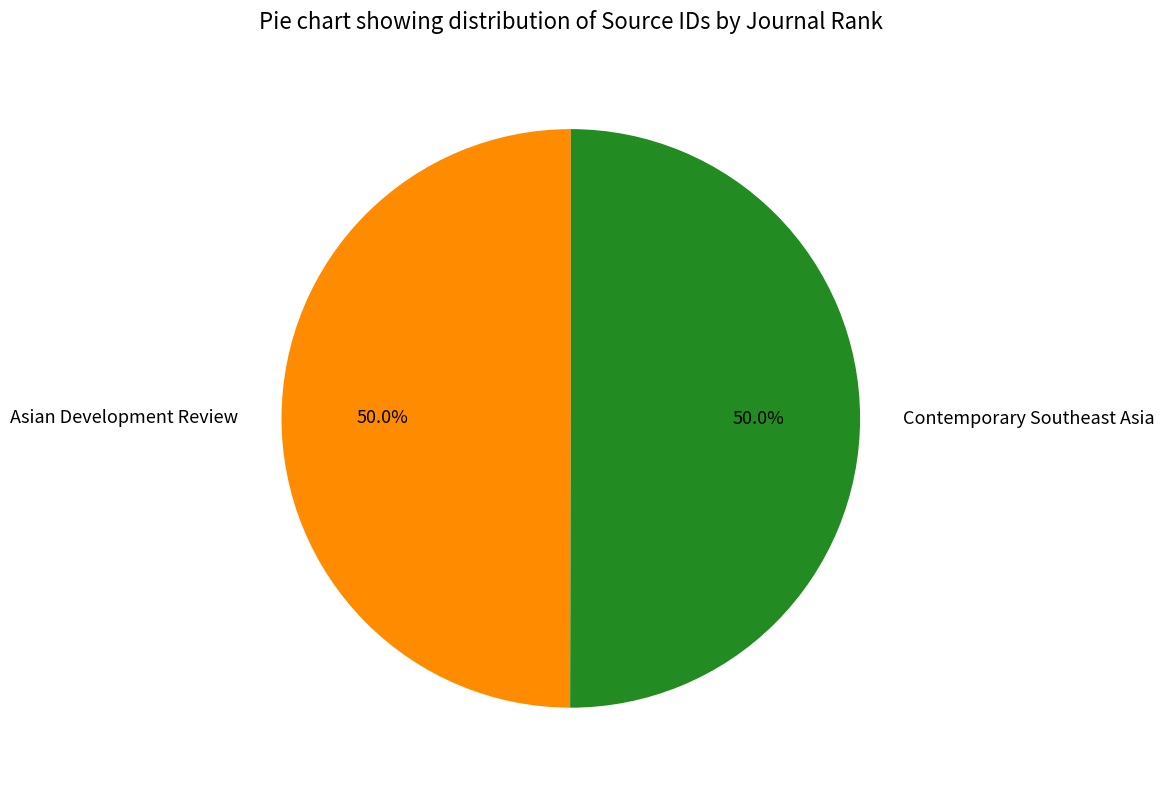

To the nearest percent, what is the average slice percentage?

50%